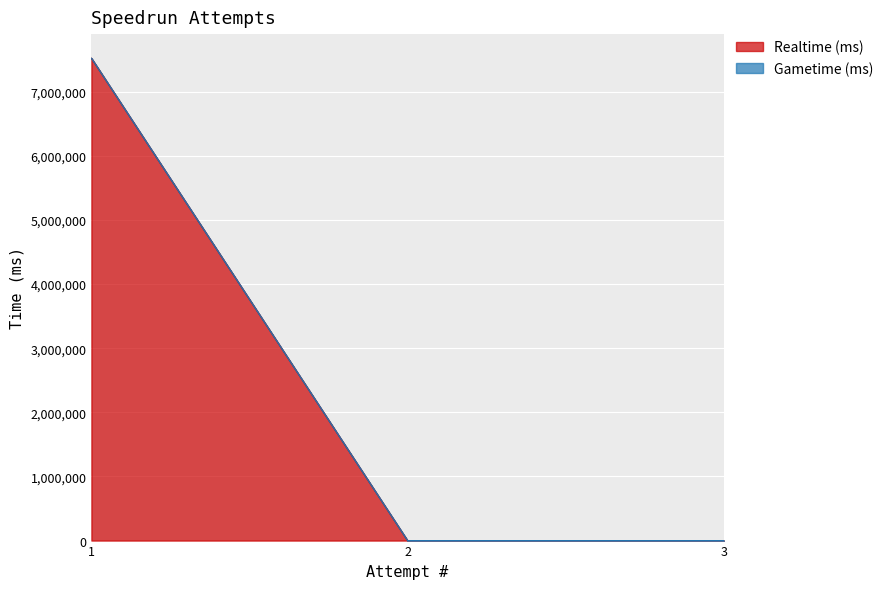

What is the average value?

2507375